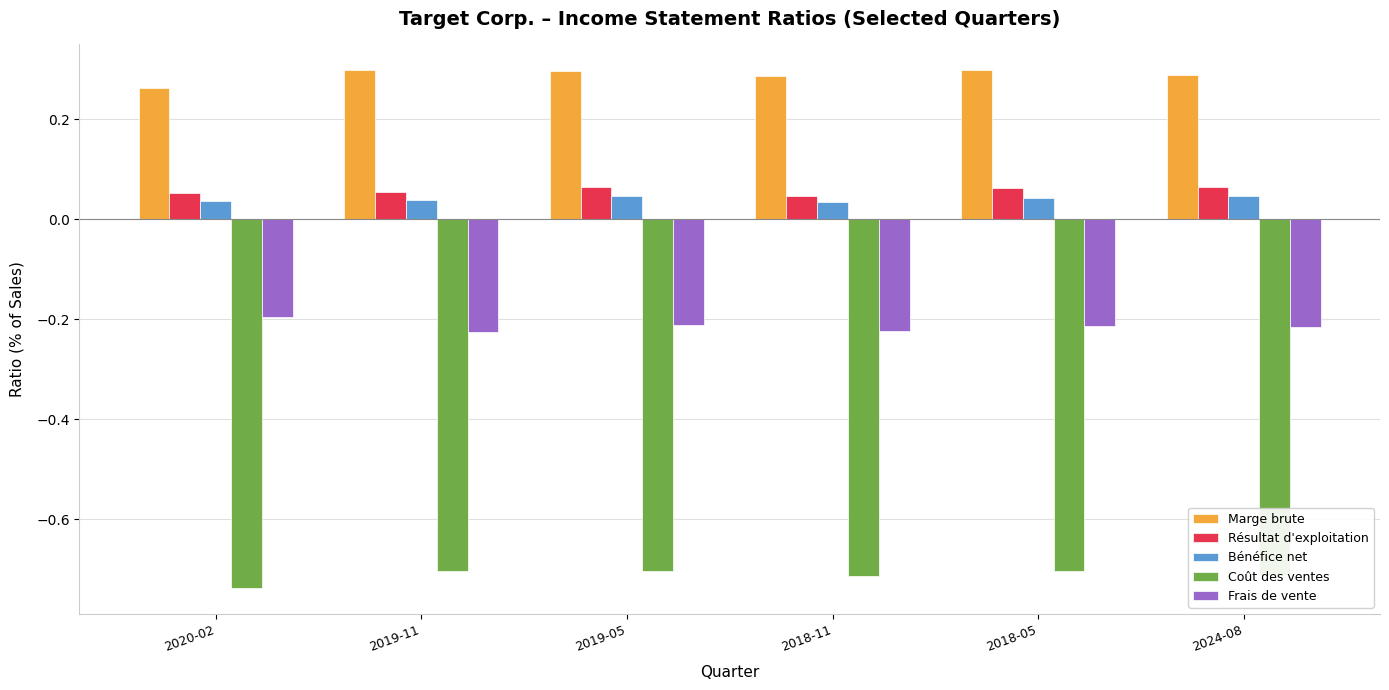

How many Résultat d'exploitation values are between 0 and 1?

6